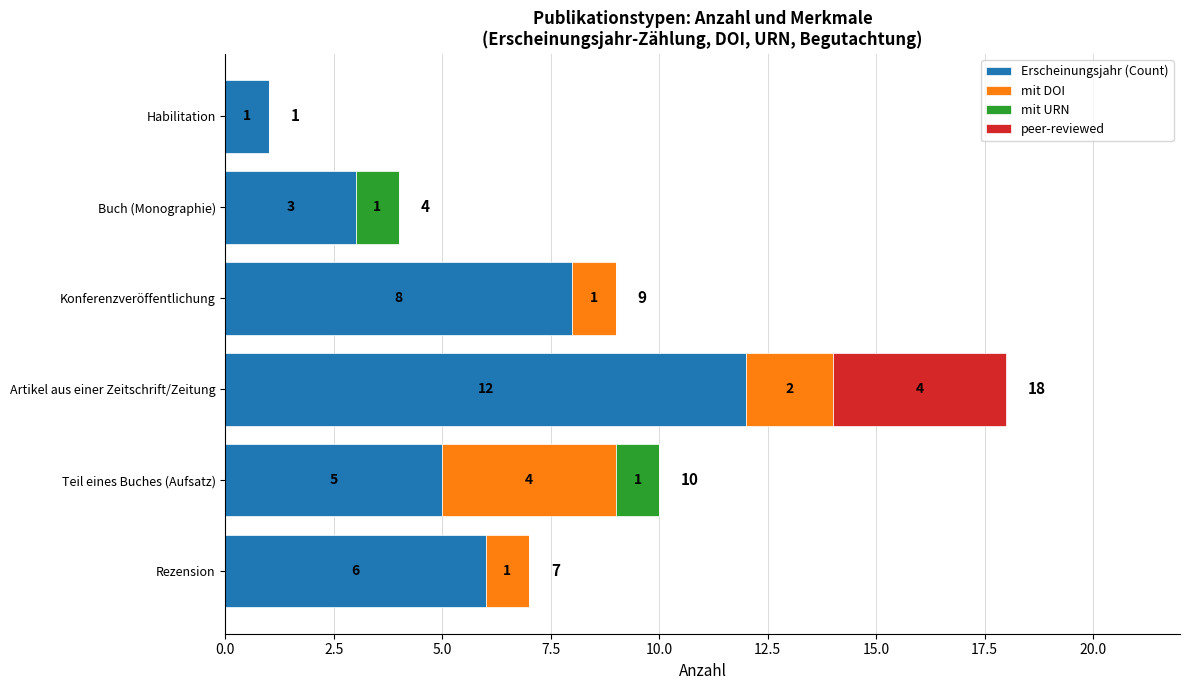

At which category is the sum across all series the highest?

Artikel aus einer Zeitschrift/Zeitung